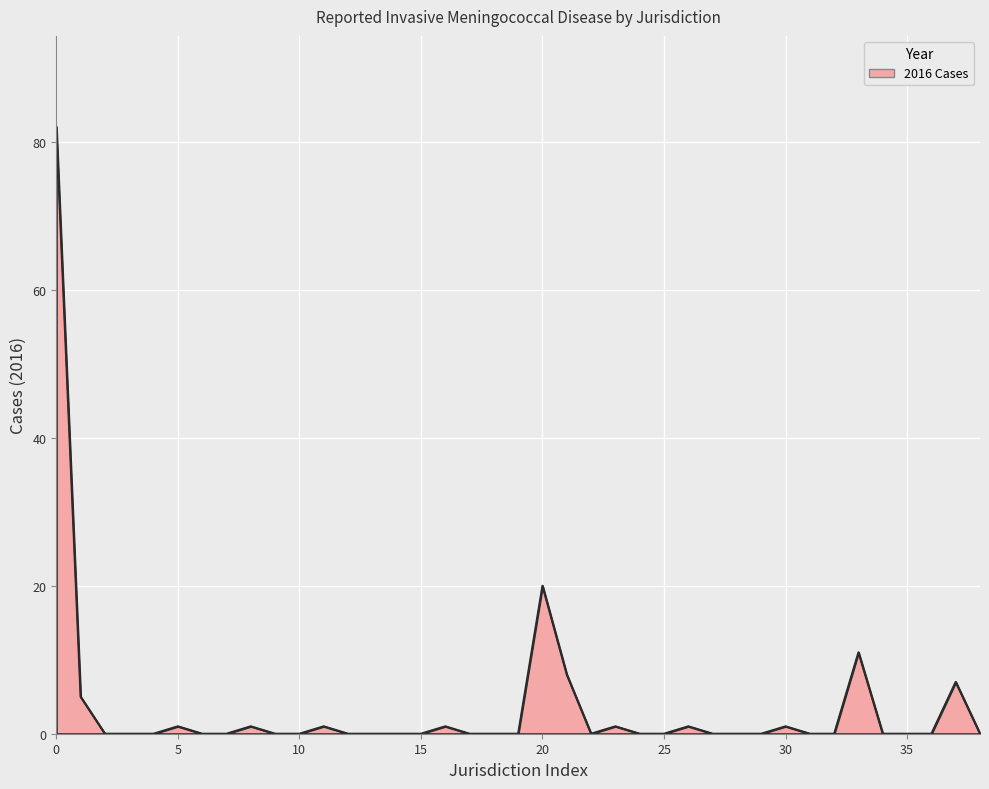

Does the chart display data point markers on the line(s)?

No